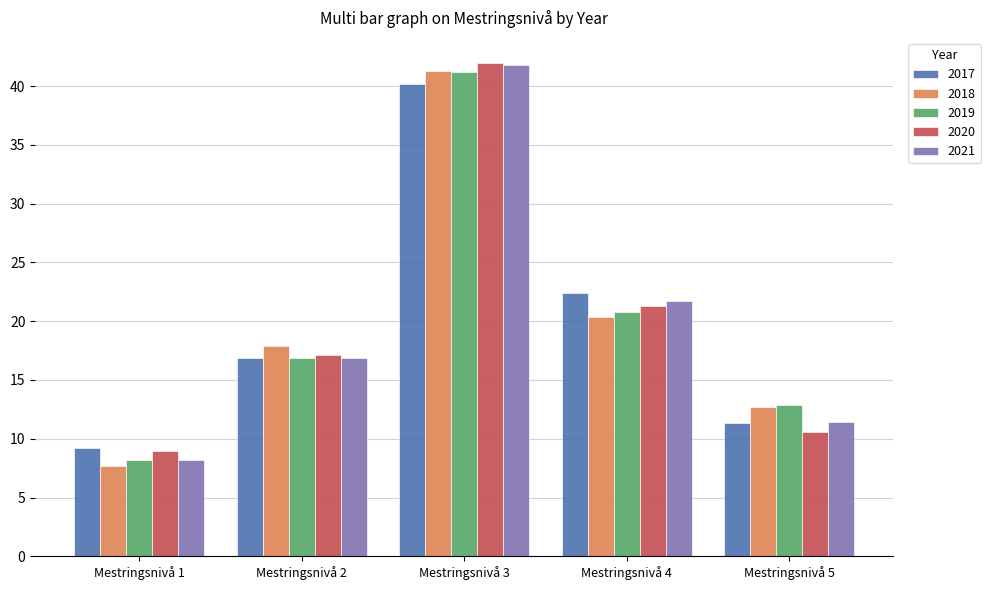

What is the sum of the 2017 values at Mestringsnivå 1 and Mestringsnivå 2?

26.1